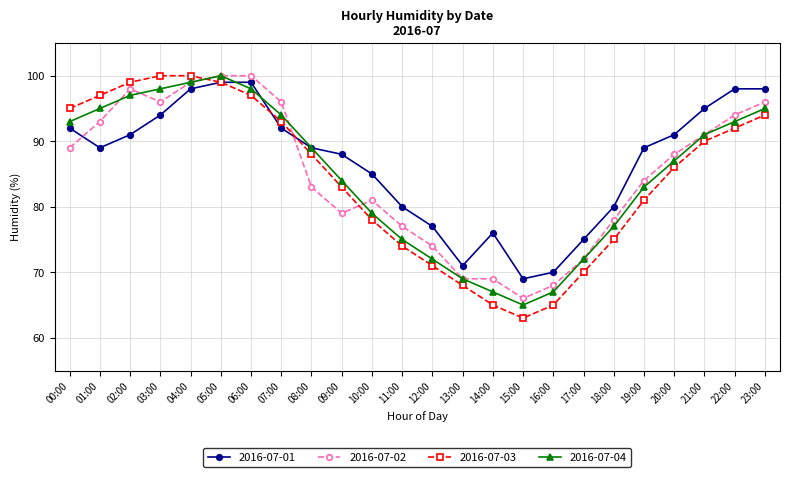

The 2016-07-03 series shows 90 at 21:00. True or false?

True